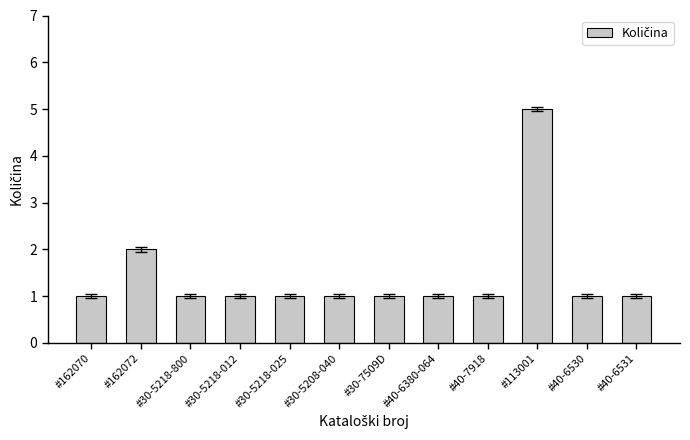

What is the ratio of the value at #30-5218-025 to the value at #40-6380-064?

1.0